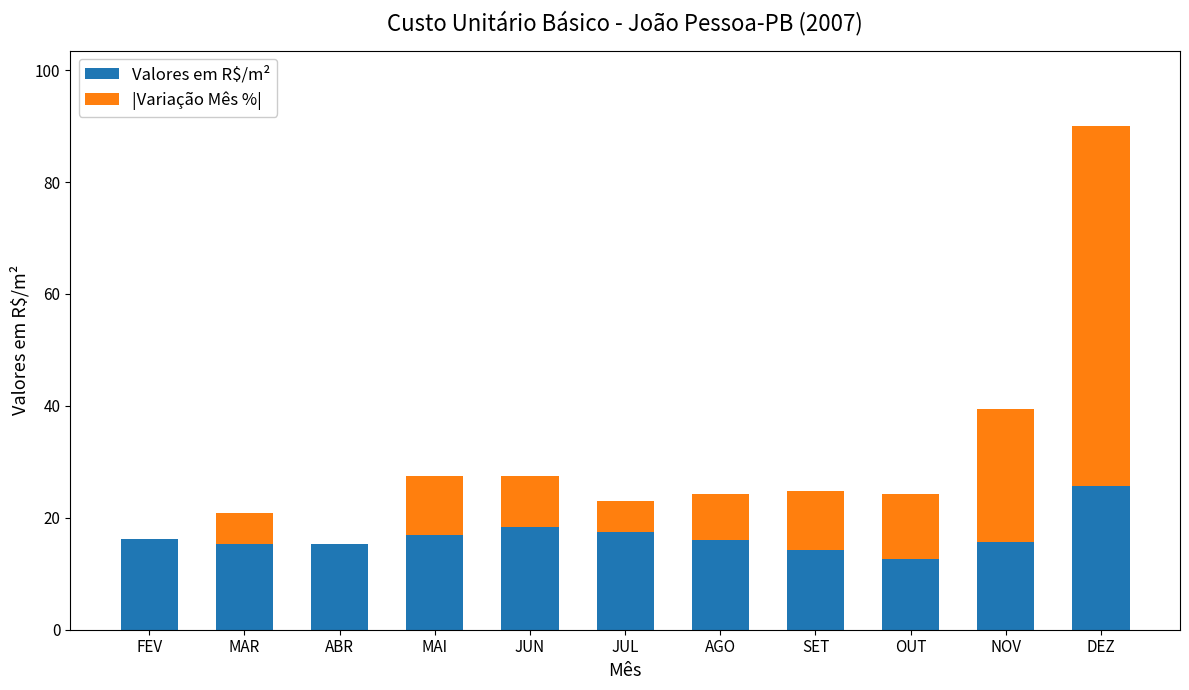

True or false: Valores em R$/m² has a value of 24.1 at MAR.

False